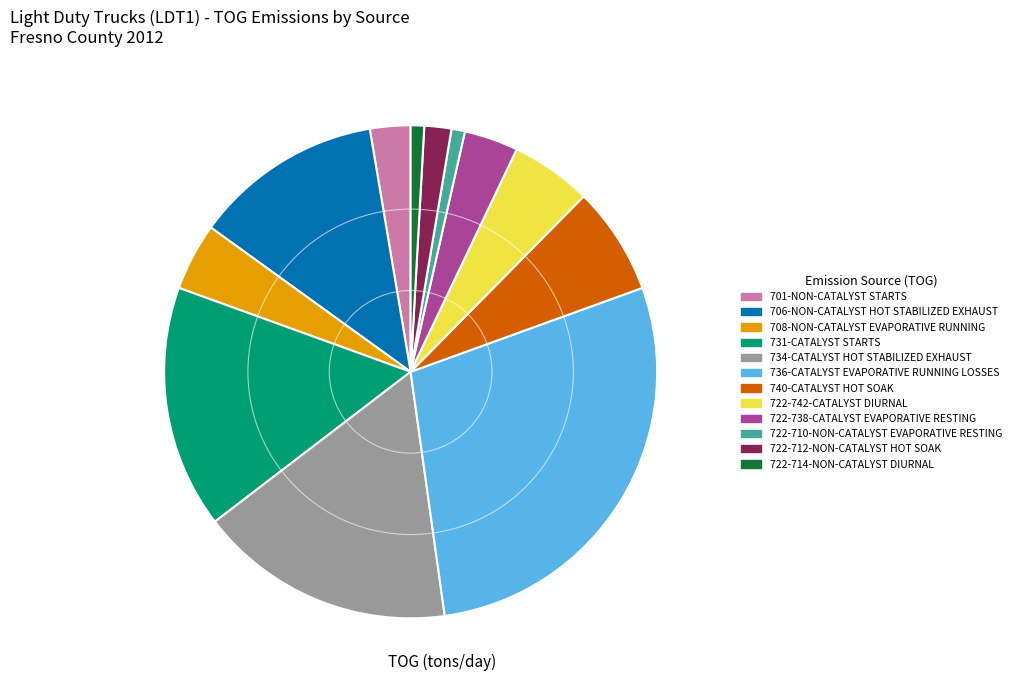

Which slice is the largest?

736-CATALYST EVAPORATIVE RUNNING LOSSES